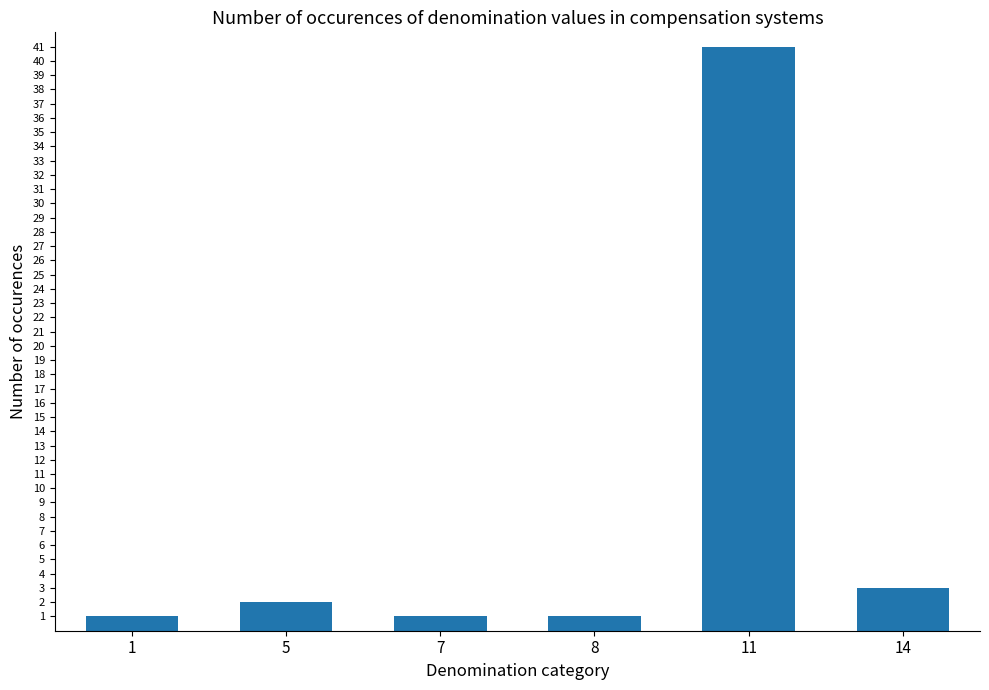

What is the ratio of the value at 1 to the value at 7?

1.0